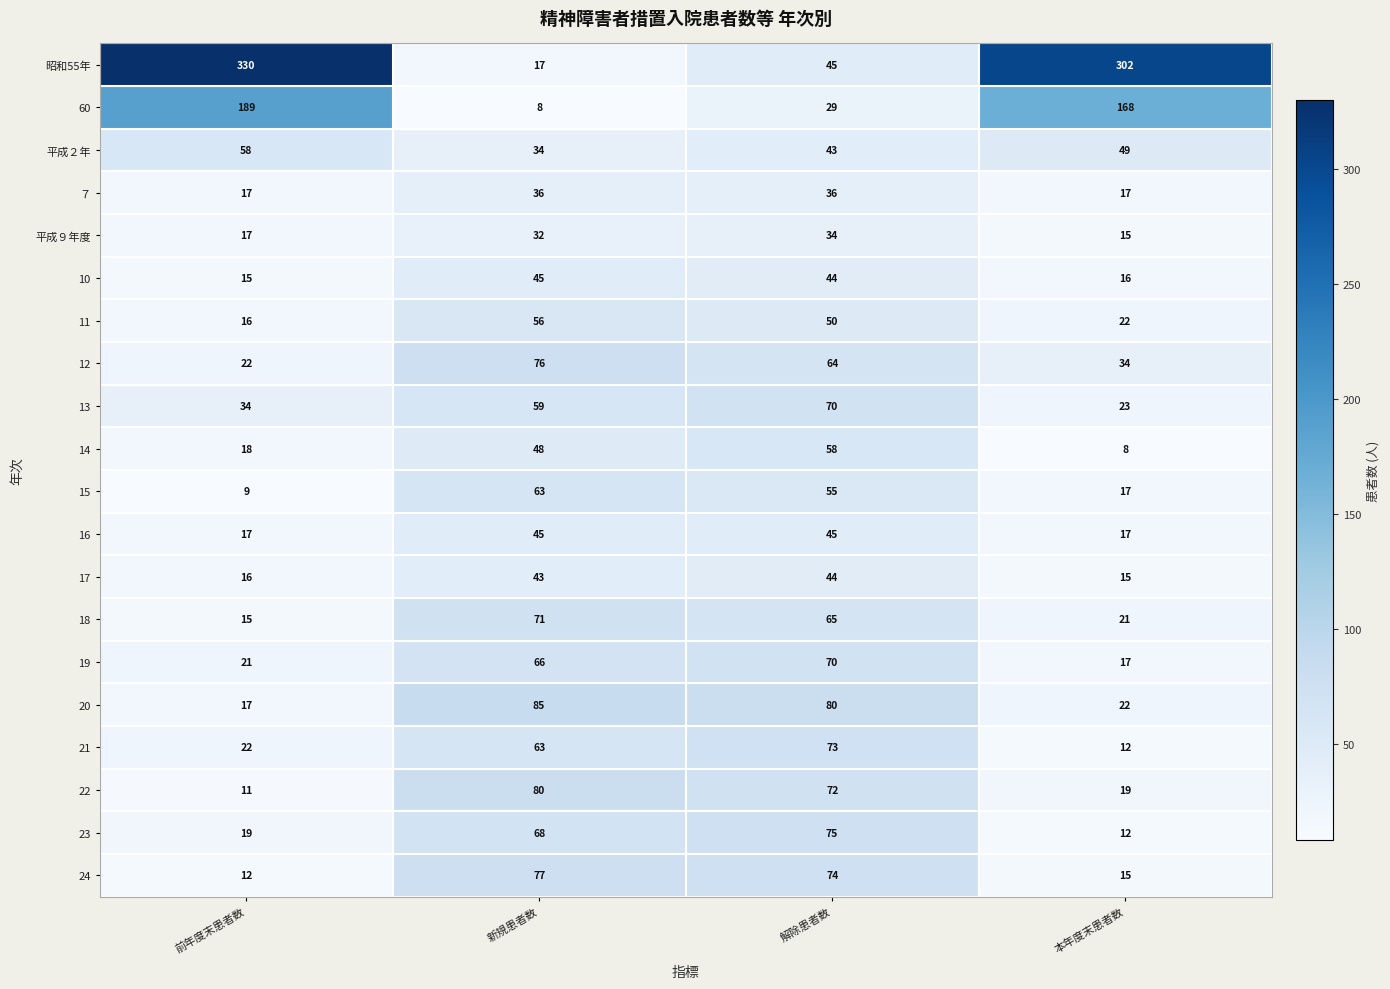

What is the maximum value shown in the chart?

330